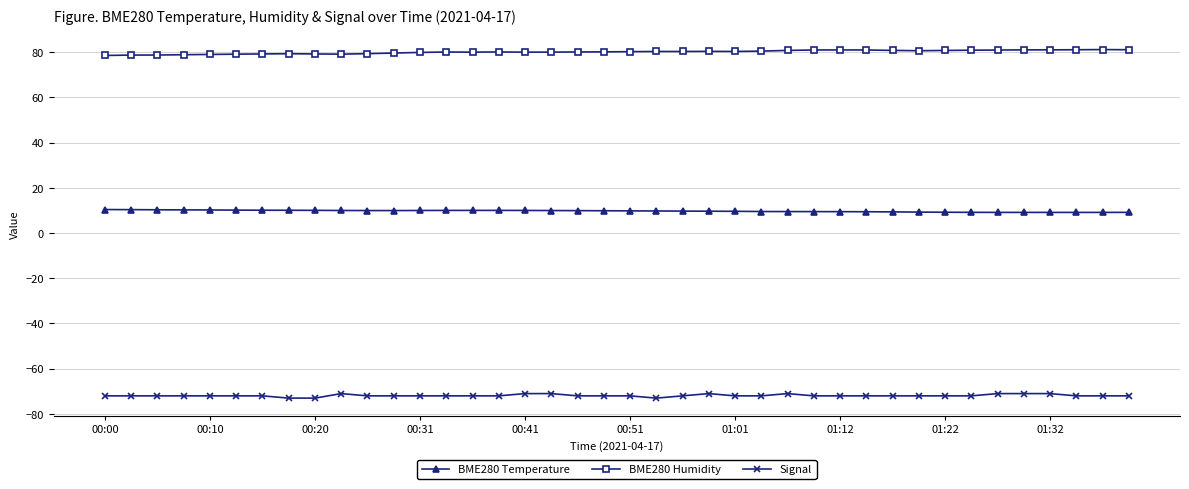

True or false: BME280 Temperature and Signal intersect in this chart.

False